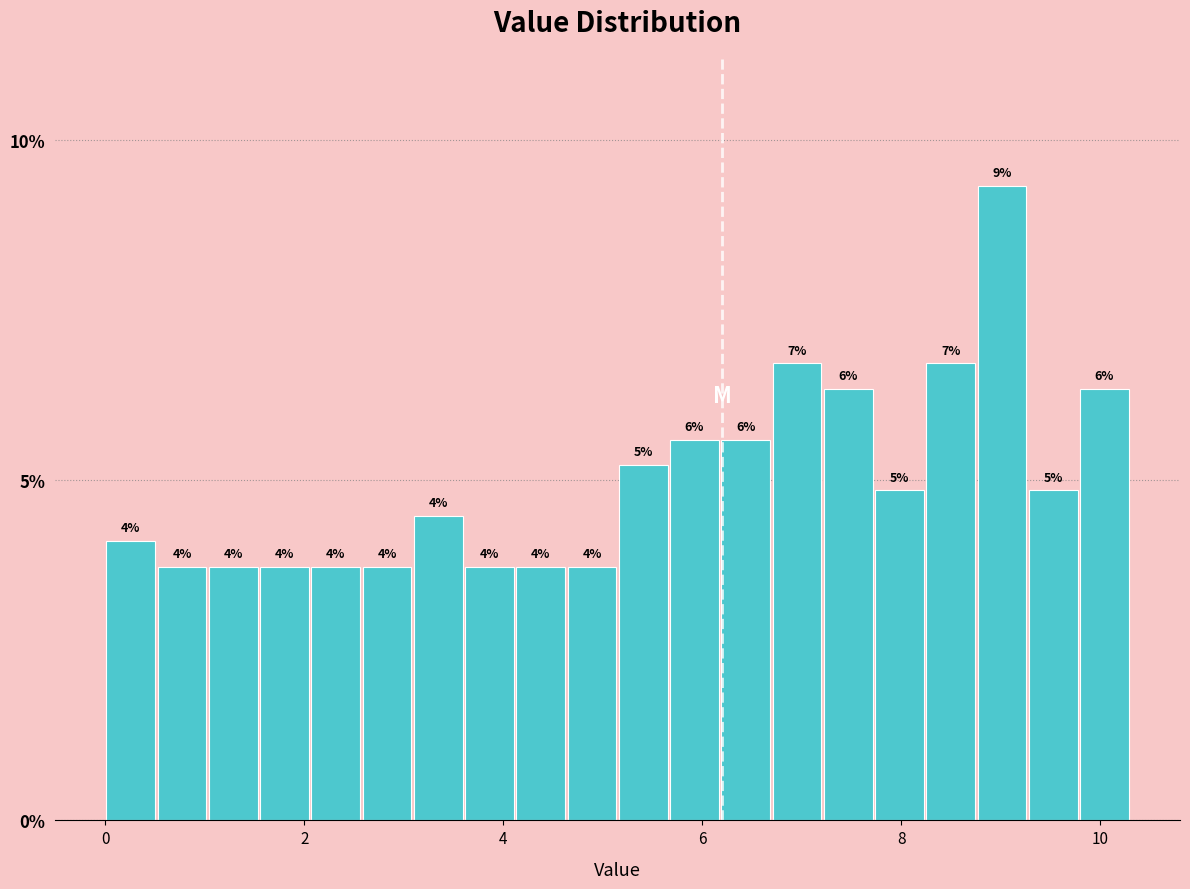

Read against the x-axis, roughly where is the centre of the tallest bar?

9.0